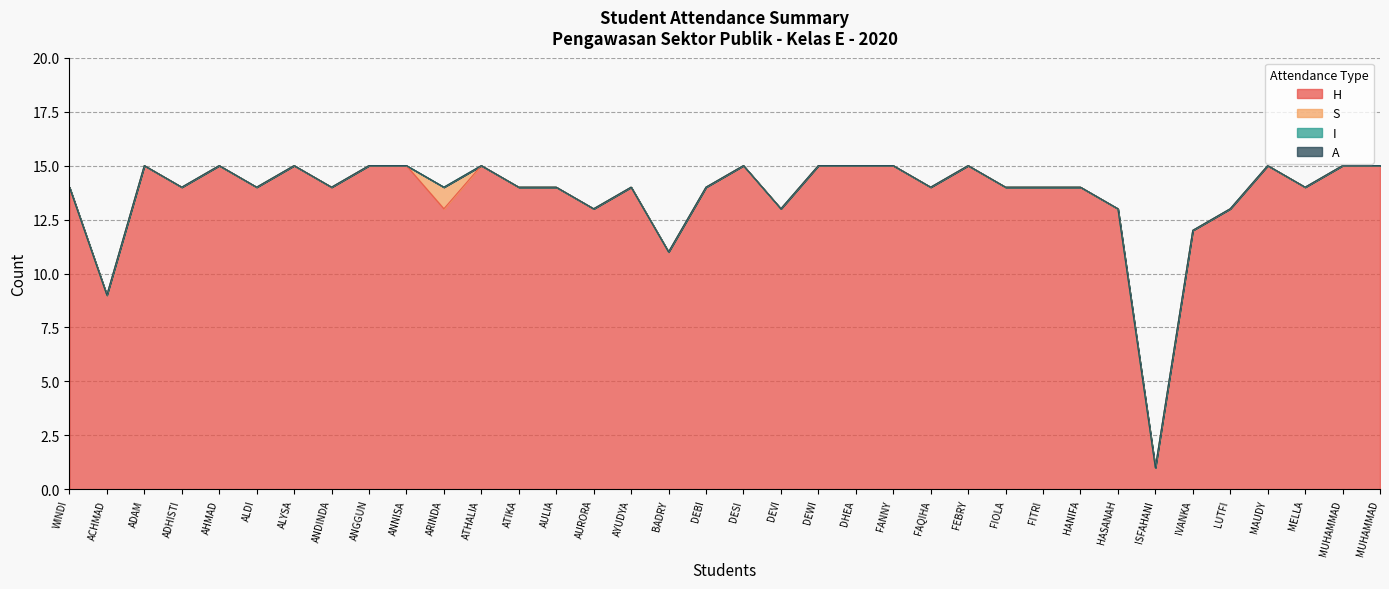

True or false: H and I intersect in this chart.

False